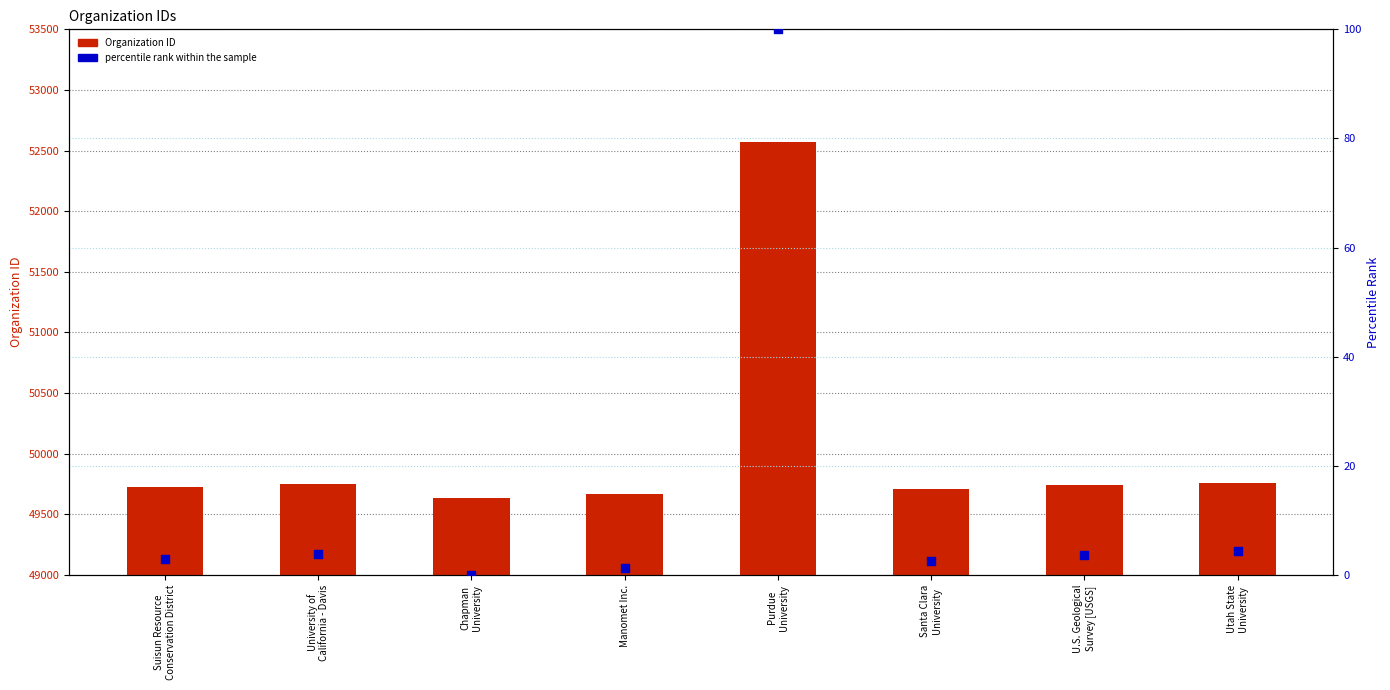

Which series contains the highest Y value?

Organization ID